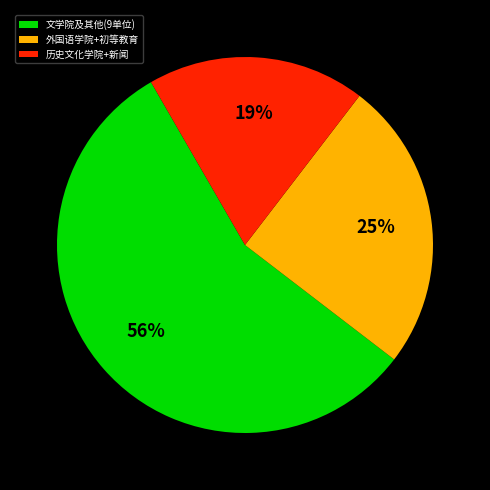

Which slice is the smallest?

历史文化学院+新闻